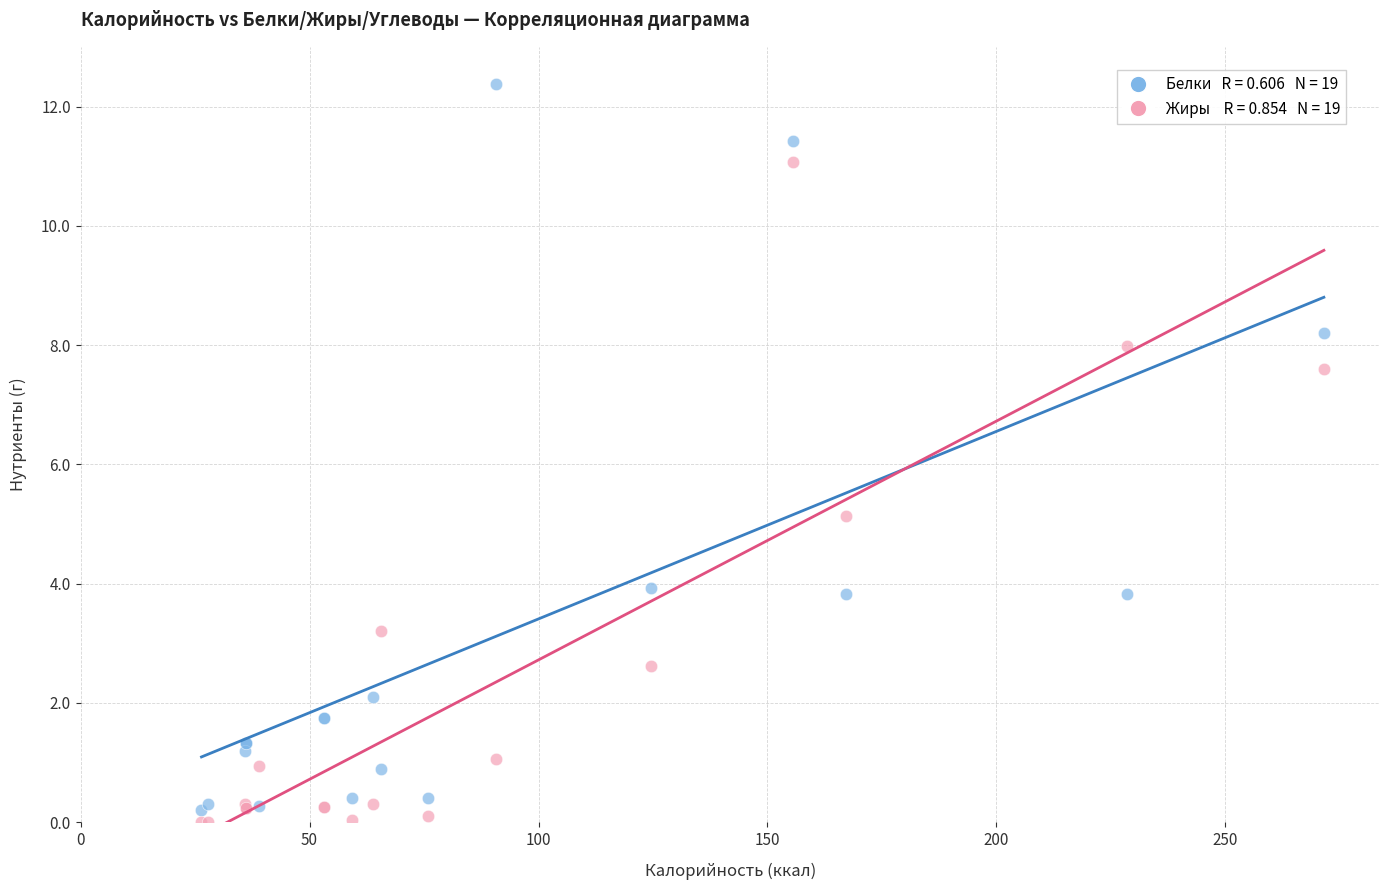

Across all series, what Y value is closest to 6?

5.1